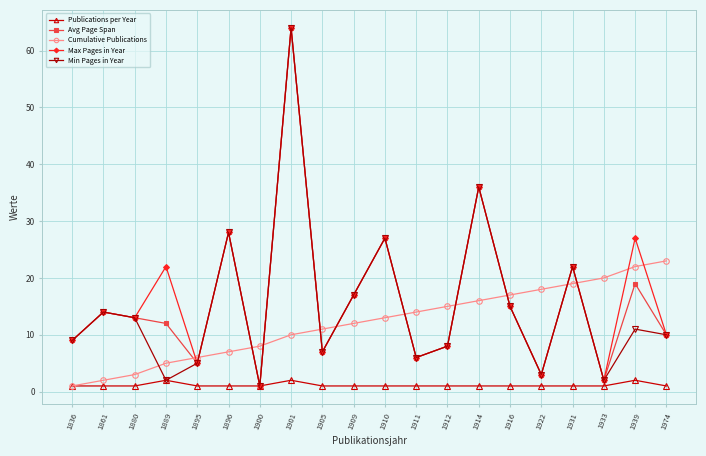

True or false: Max Pages in Year has a value of 64 at 1901.

True